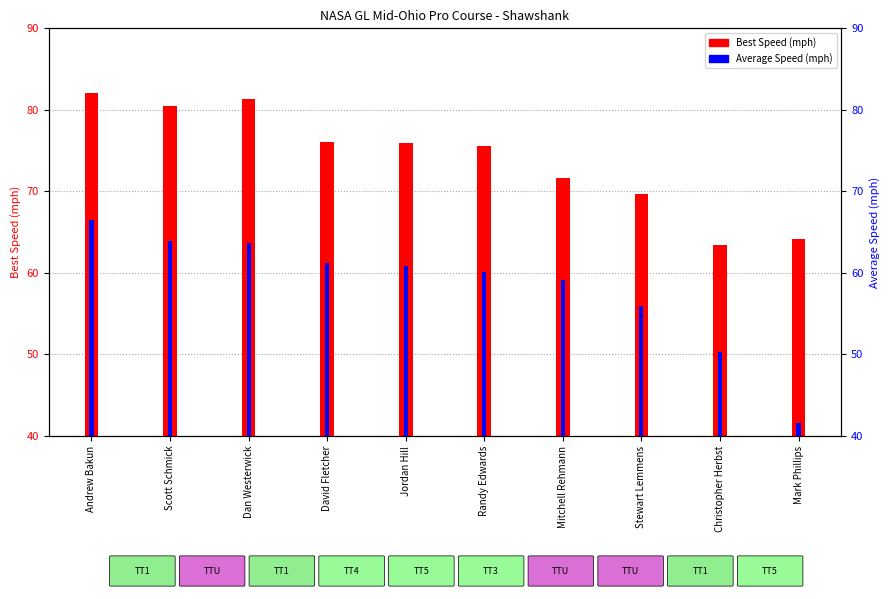

Is the value of Best Speed at Jordan Hill greater than the value of Average Speed at Dan Westerwick?

Yes